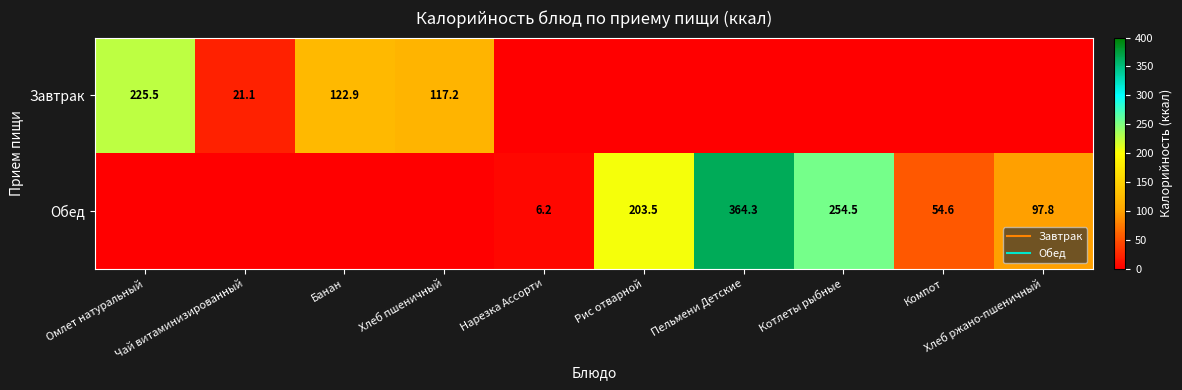

Read the Обед value at Пельмени Детские.

364.3